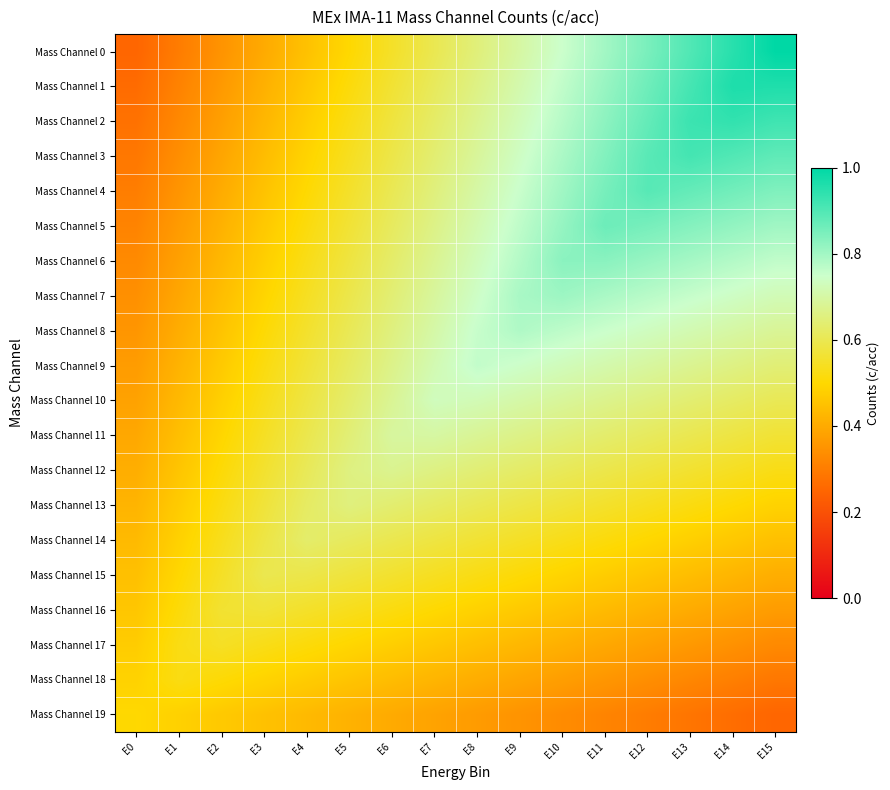

What is the minimum value shown in the chart?

0.2